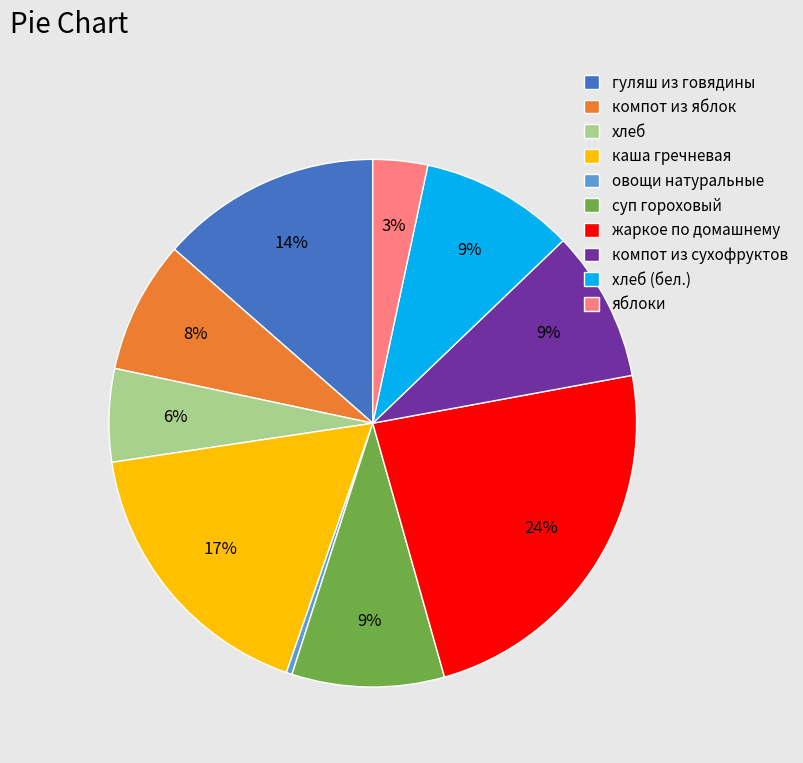

To the nearest percent, what is the average slice percentage?

10%